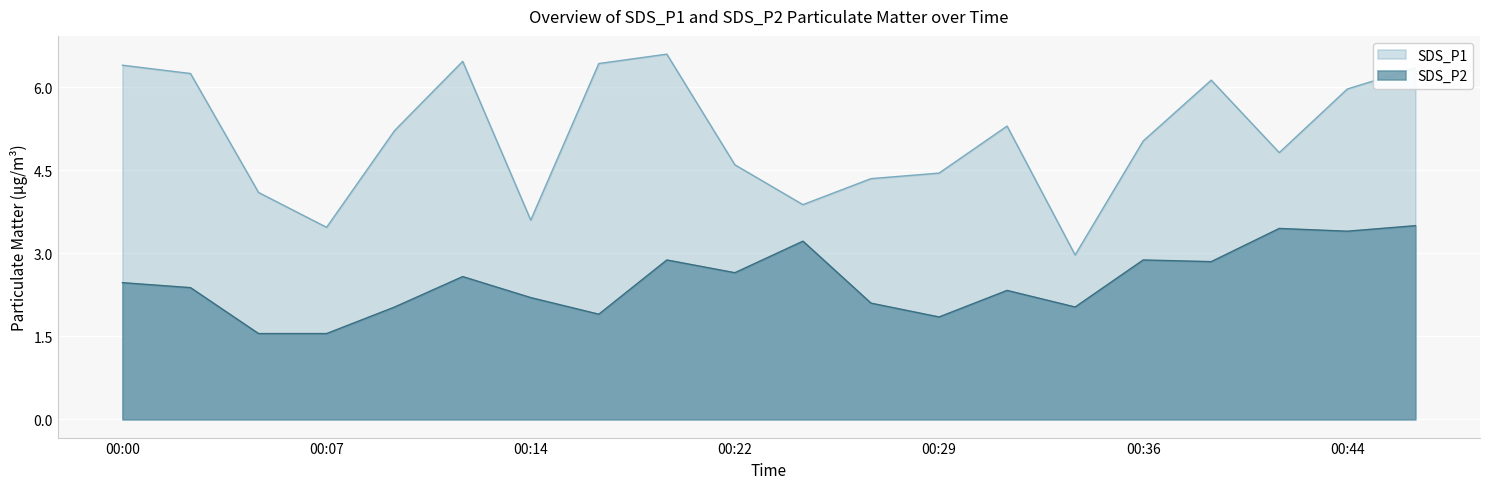

What are all the series names shown in the legend?

SDS_P1, SDS_P2